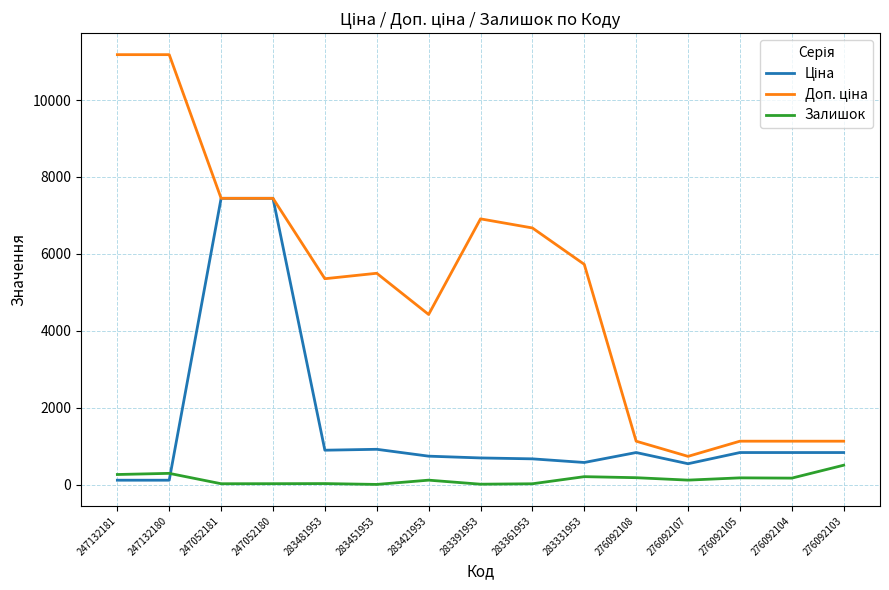

What is the spread (max minus min) of values at 276092103?

624.7